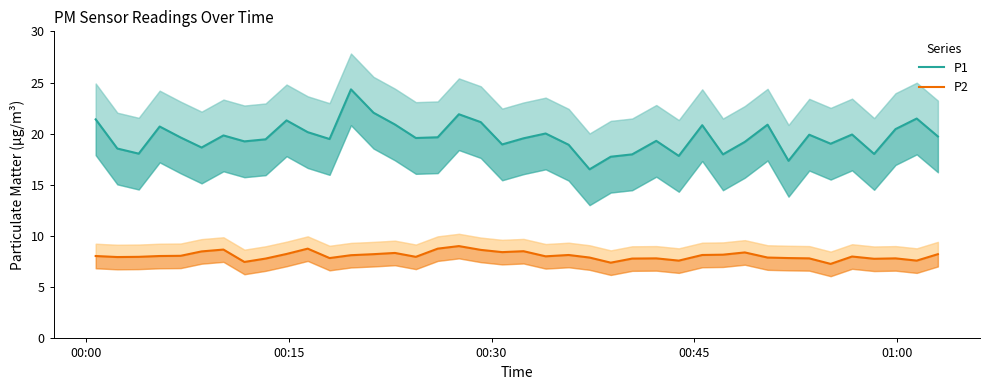

The P2 series shows 1.9 at 00:00. True or false?

False